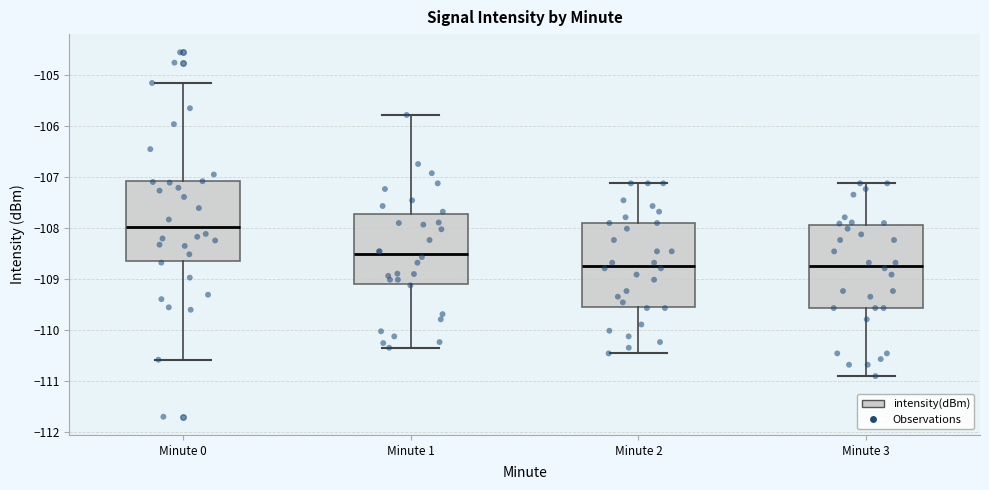

Reading left to right, transcribe this box plot: for each box, give where its median line is, the range the box spans, and where its two whiskers end, as read against the y-axis. The values are not printed on the chart, so give them approximately, as read against the axis.

Minute 0: median -108.0, box -108.6 to -107.1, whiskers -110.6 to -105.2
Minute 1: median -108.5, box -109.1 to -107.7, whiskers -110.3 to -105.8
Minute 2: median -108.7, box -109.5 to -107.9, whiskers -110.5 to -107.1
Minute 3: median -108.7, box -109.6 to -107.9, whiskers -110.9 to -107.1